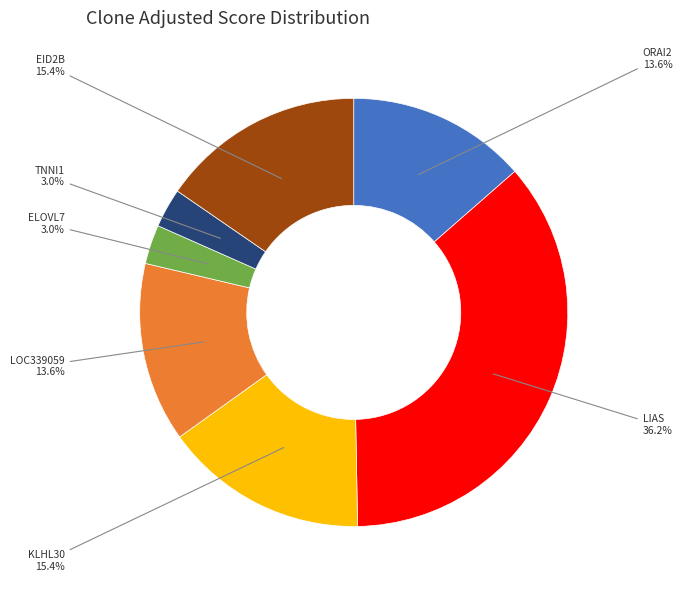

Which slice is the largest?

LIAS